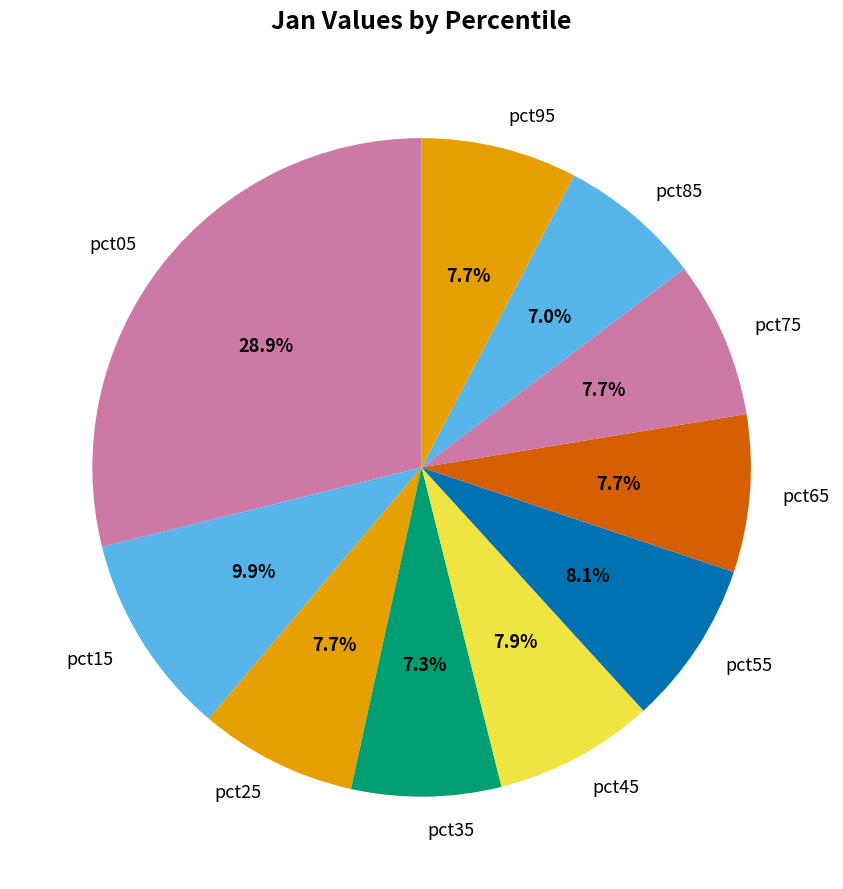

To the nearest percent, what portion does pct55 represent?

8%